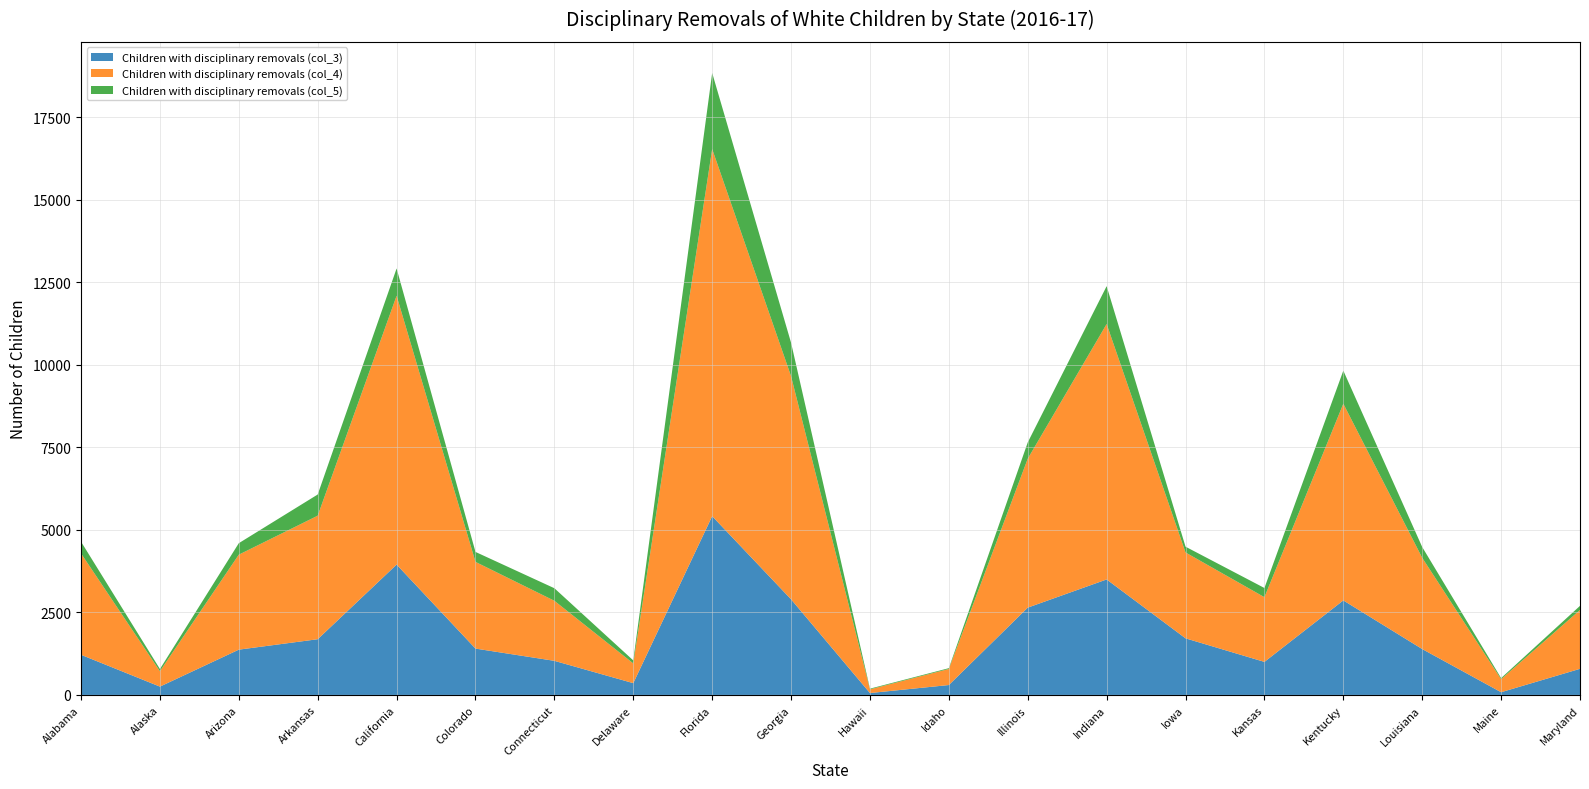

Reading left to right, list all the values displayed in this chart.

Children with disciplinary removals (col_3): 1216	252	1372	1688	3949	1404	1033	357	5416	2897	57	300	2645	3499	1715	1001	2864	1390	82	791
Children with disciplinary removals (col_4): 3072	467	2878	3743	8146	2627	1820	598	11126	6761	112	487	4513	7740	2602	1961	5960	2764	395	1783
Children with disciplinary removals (col_5): 355	66	348	642	827	302	380	91	2305	1014	21	24	494	1147	175	278	1002	327	33	125